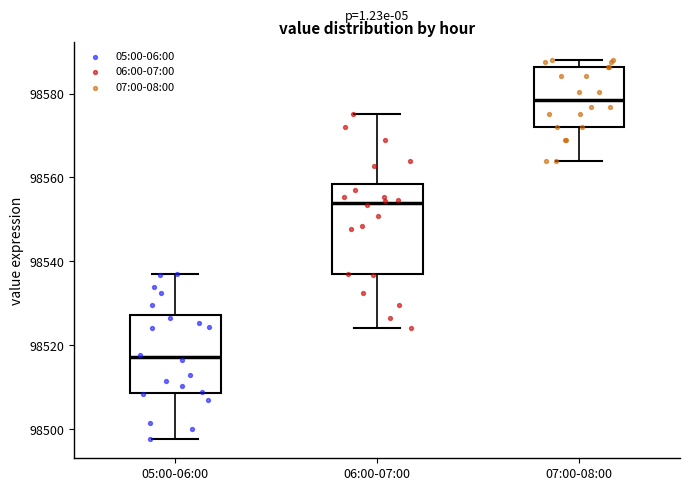

Reading left to right, transcribe this box plot: for each box, give where its median line is, the range the box spans, and where its two whiskers end, as read against the y-axis. The values are not printed on the chart, so give them approximately, as read against the axis.

05:00-06:00: median 98518, box 98508 to 98528, whiskers 98498 to 98538
06:00-07:00: median 98554, box 98536 to 98558, whiskers 98524 to 98576
07:00-08:00: median 98578, box 98572 to 98586, whiskers 98564 to 98588